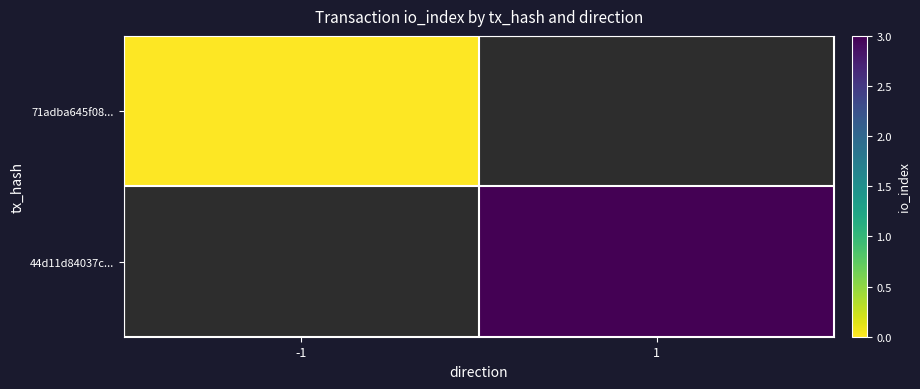

Is the value of 44d11d84037c... at -1 greater than the value of 71adba645f08... at -1?

No